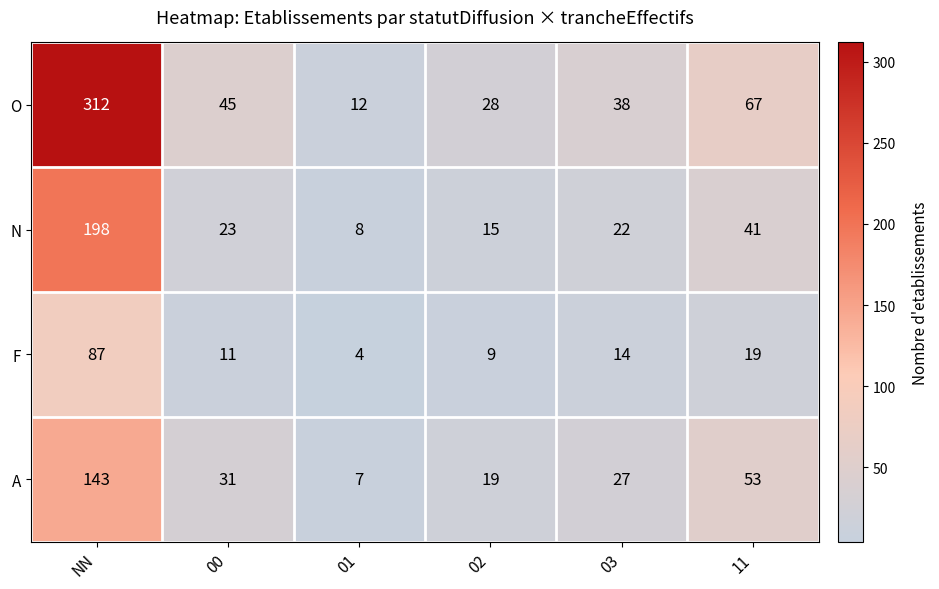

What is the maximum value shown in the chart?

312